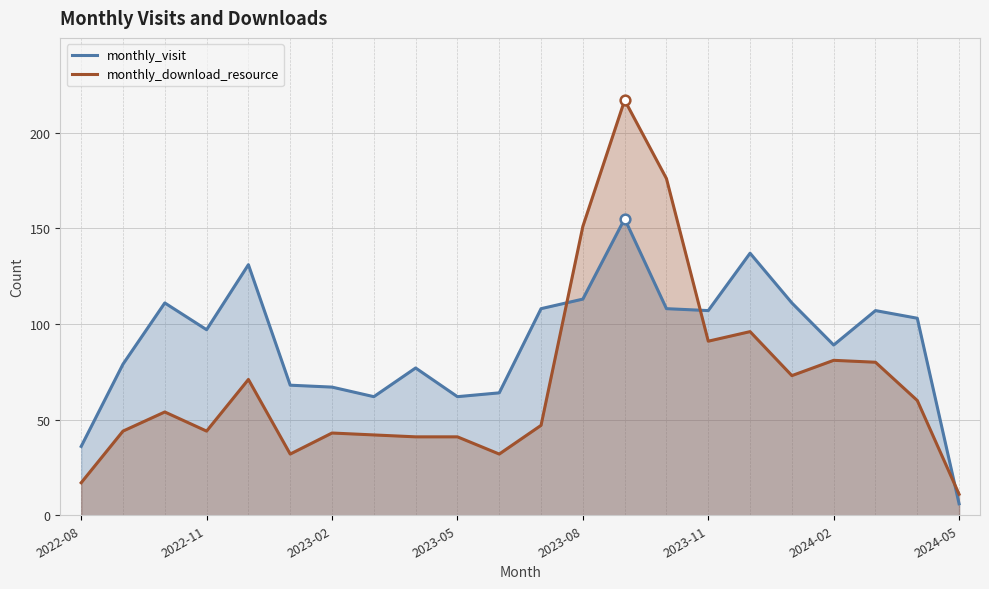

How many times do monthly_download_resource and monthly_visit cross each other?

3